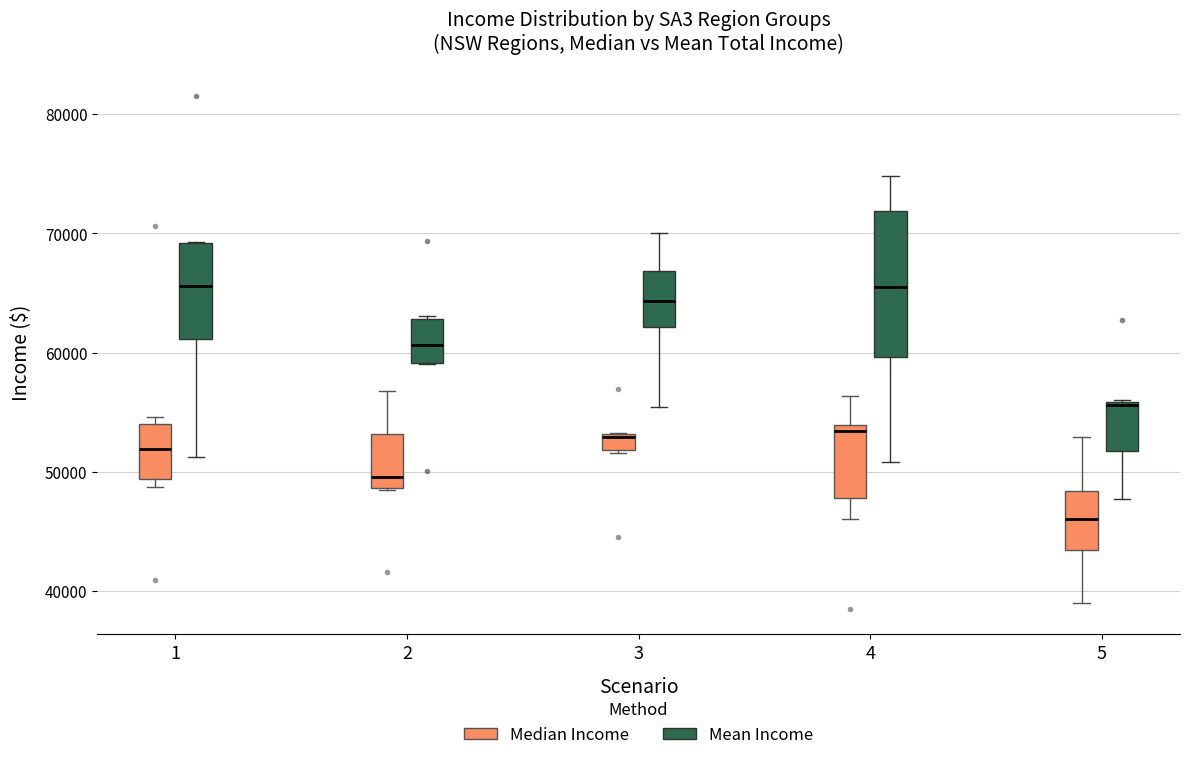

Where does the lower whisker of the box for 5 (Median Income) end on the y-axis? The values are not printed on the chart, so give them approximately, as read against the axis.

39000